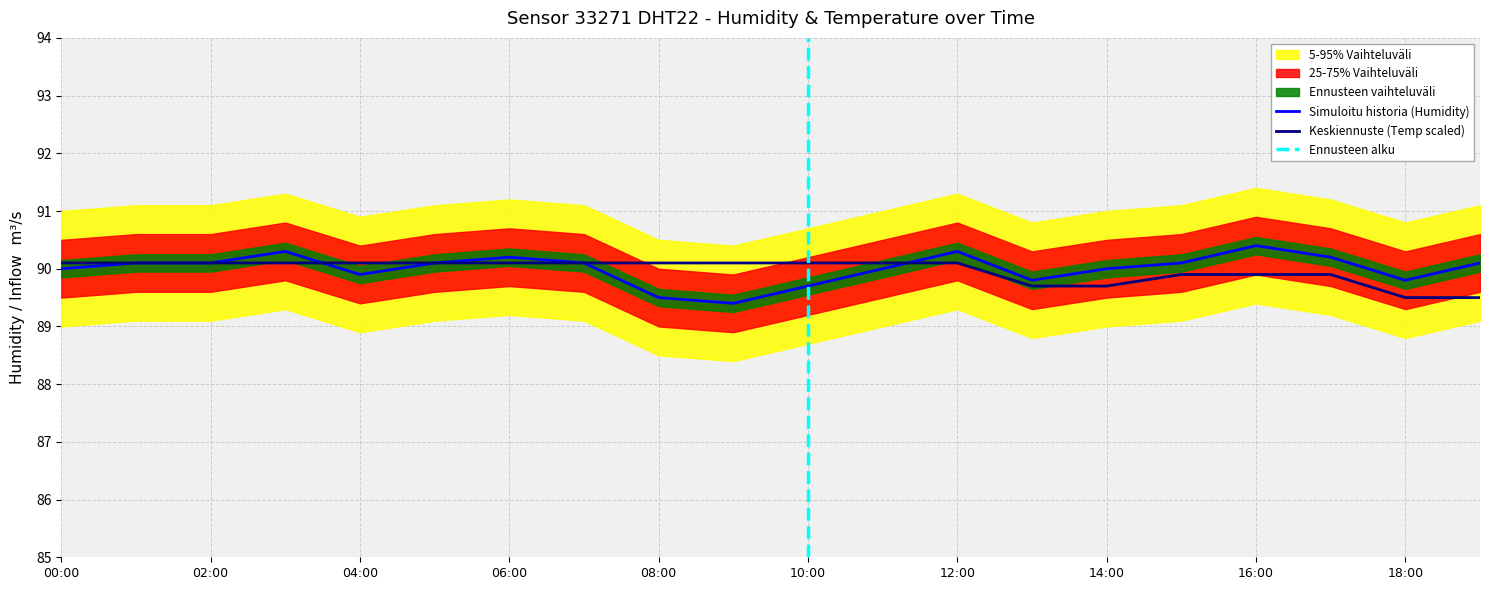

Rank the series at 14:00 from lowest to highest value.

temperature, humidity_lower2, humidity_lower, humidity, humidity_upper, humidity_upper2